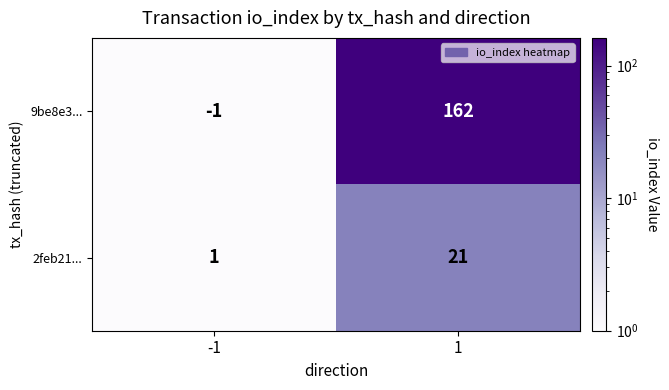

What is the sum of the 9be8e3... values at -1 and 1?

161